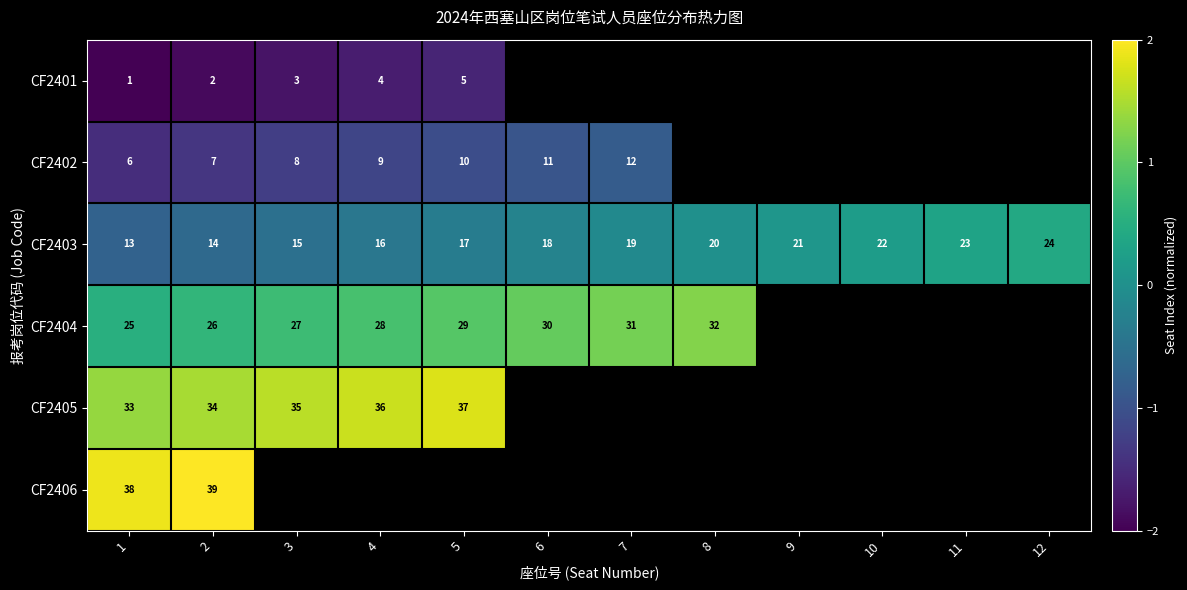

What is the maximum value shown in the chart?

2.0